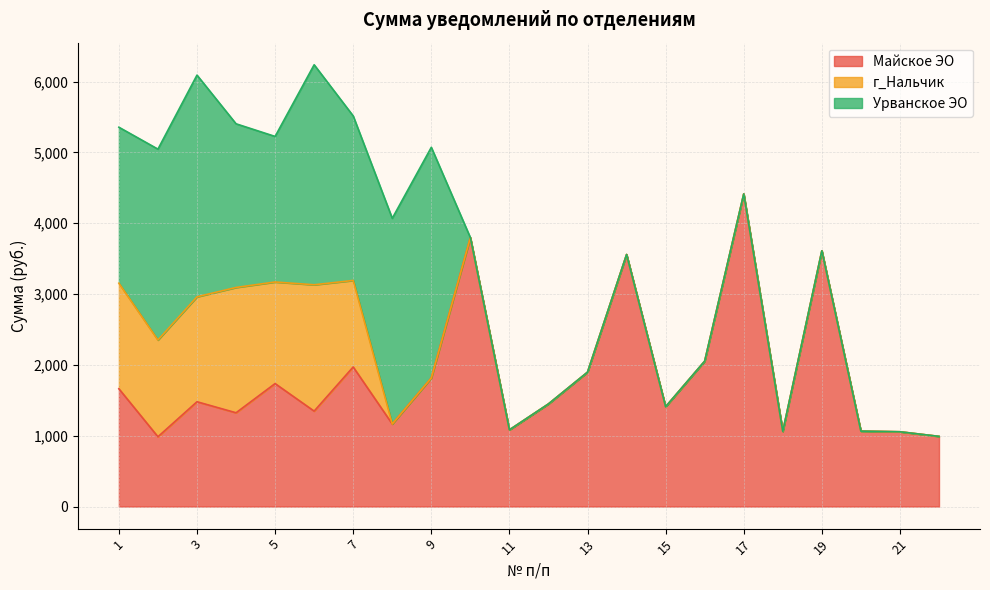

What are all the series names shown in the legend?

Майское ЭО, г_Нальчик, Урванское ЭО